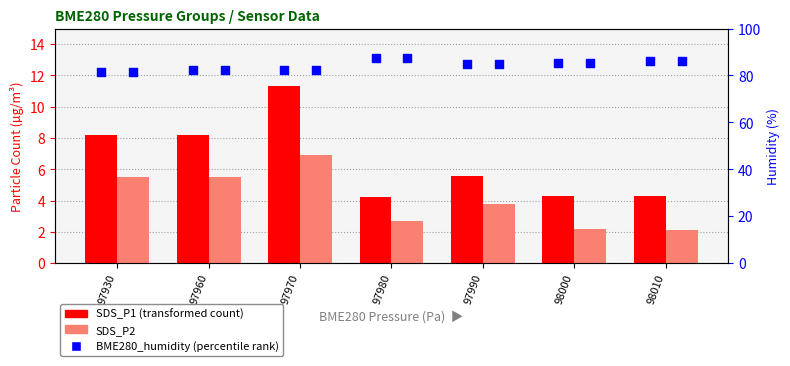

Which series has the widest spread of Y values?

SDS_P1 (transformed count)